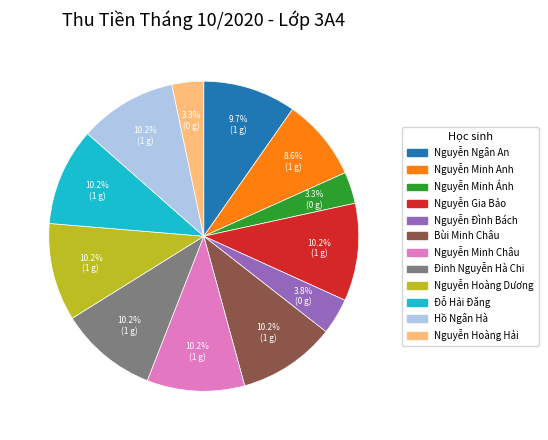

Approximately how many times larger is the value at Nguyễn Hoàng Dương compared to Nguyễn Minh Anh?

1.2